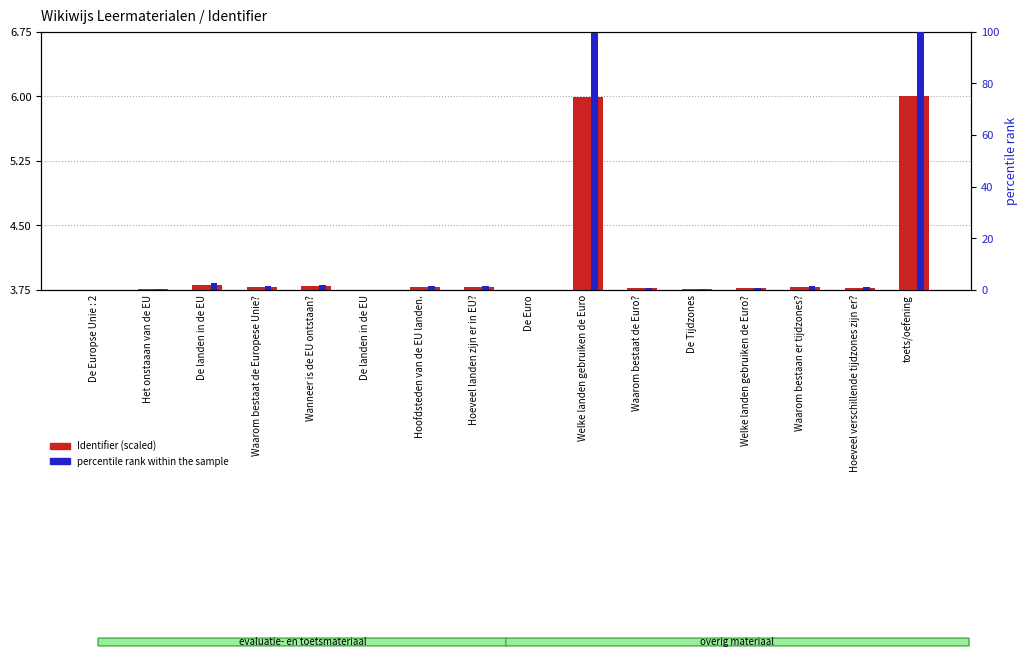

The value of Identifier (scaled) at Wanneer is de EU ontstaan? is 5.5. True or false?

False